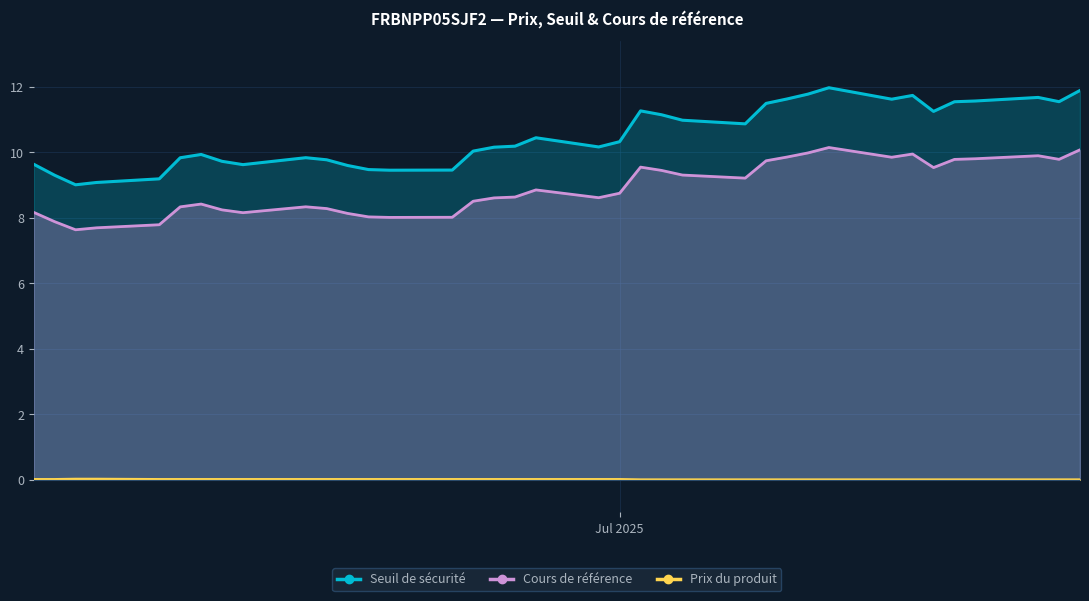

What is the highest value of the Cours de référence series?

10.1